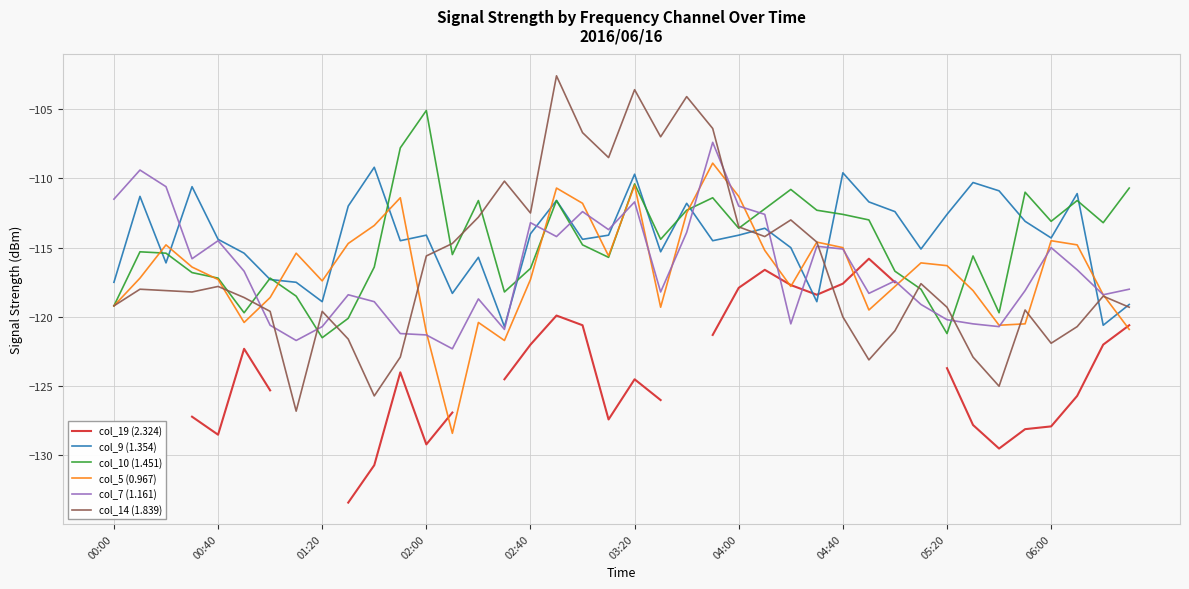

The col_19 (2.324) series shows -126.5 at 00:00. True or false?

True